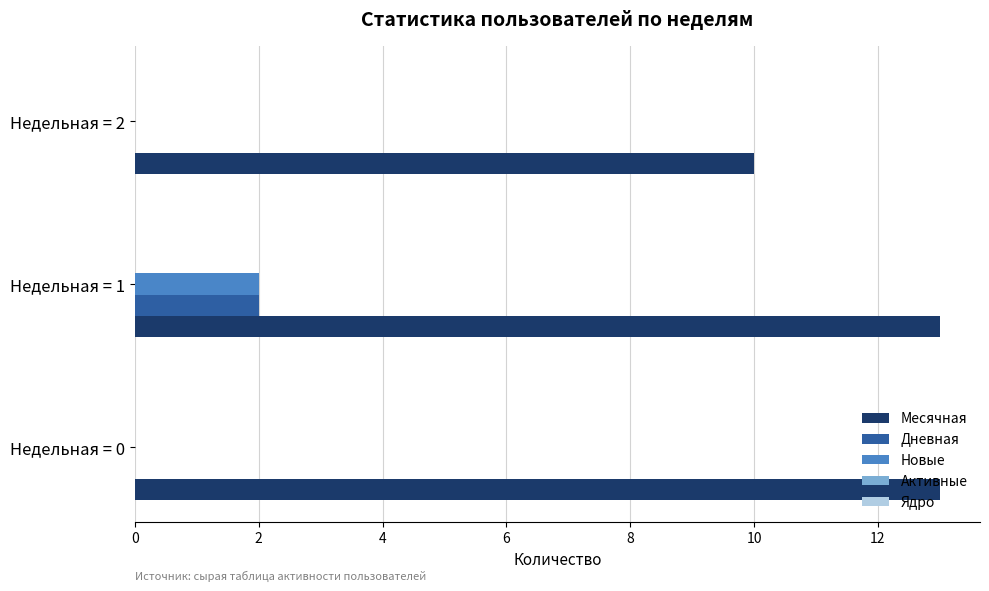

Which series has the largest total across all categories?

Месячная